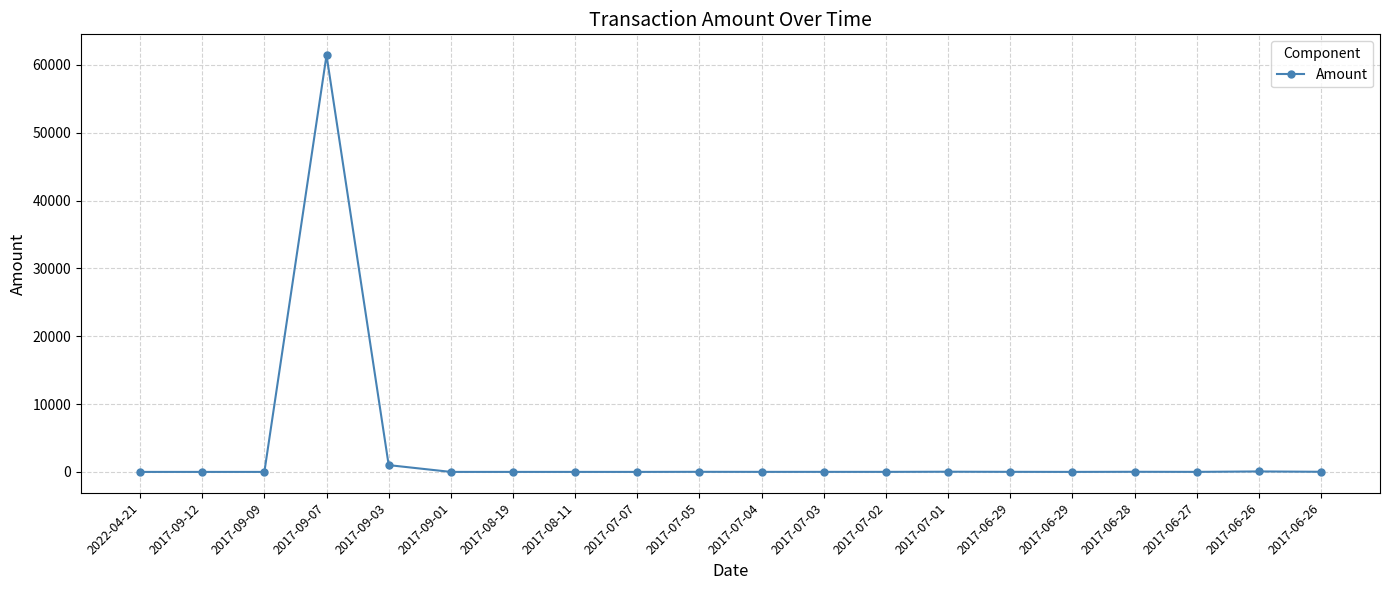

Does the chart have visible grid lines?

Yes